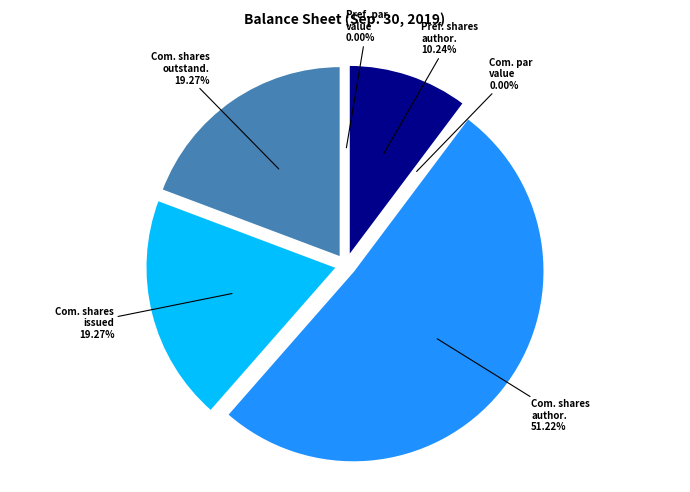

What percentage do Preferred stock, shares authorized and Common stock, shares outstanding together represent?

29.5%